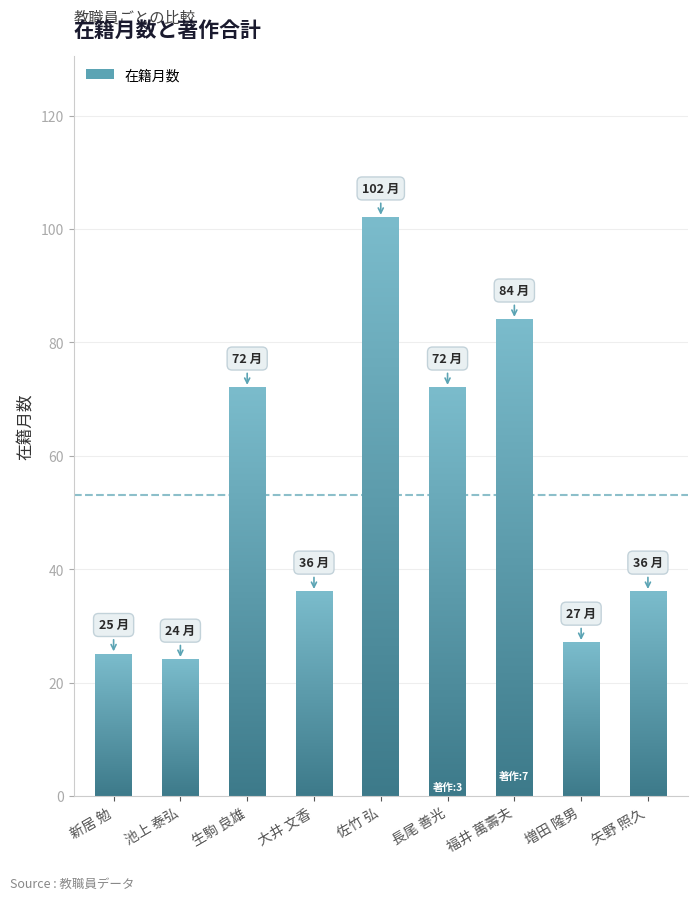

What is the maximum value shown in the chart?

102